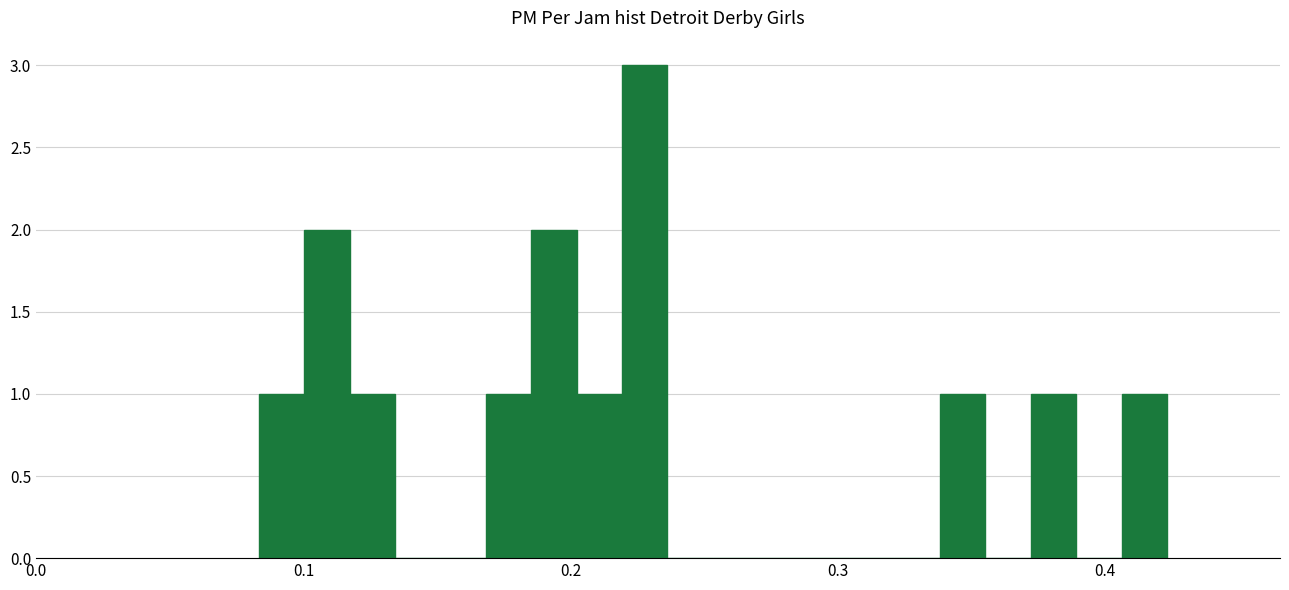

Read against the x-axis, roughly where is the centre of the tallest bar?

0.23